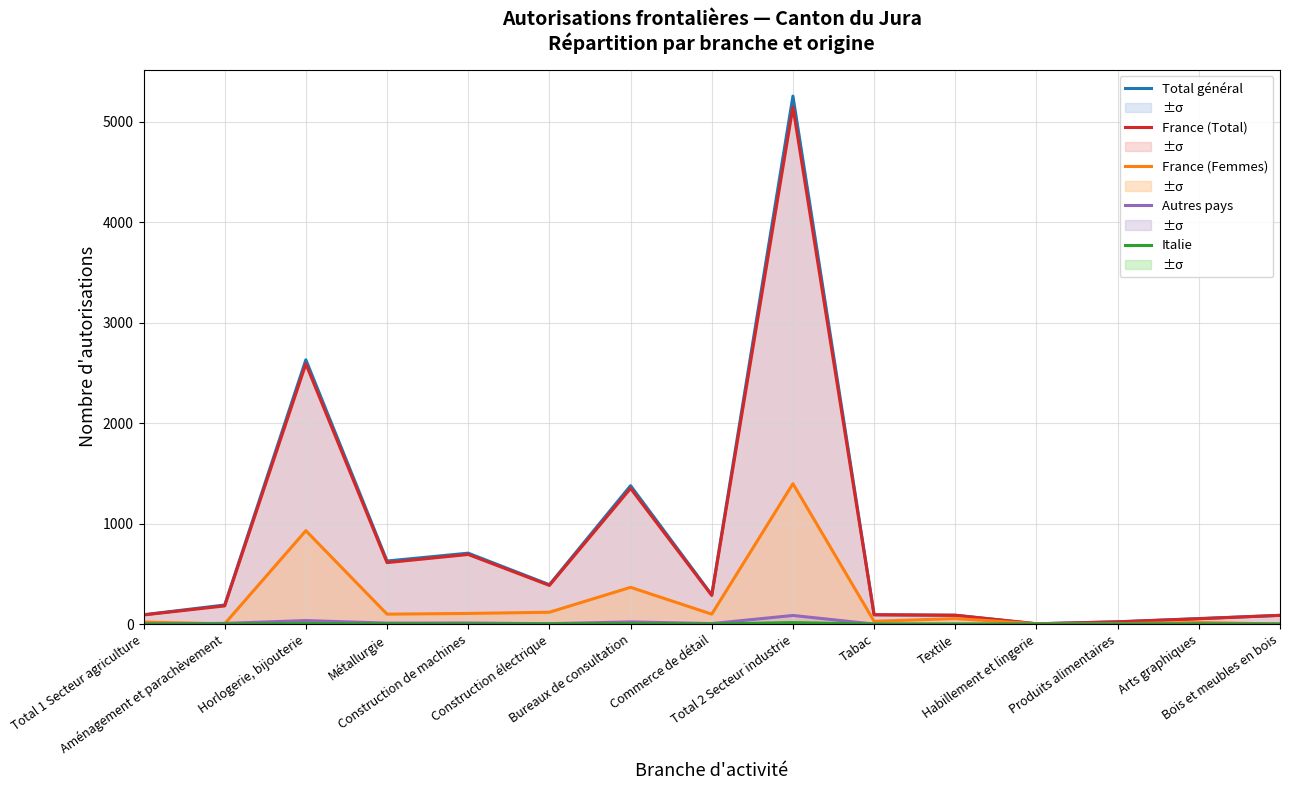

What is the maximum value for Autres pays?

86